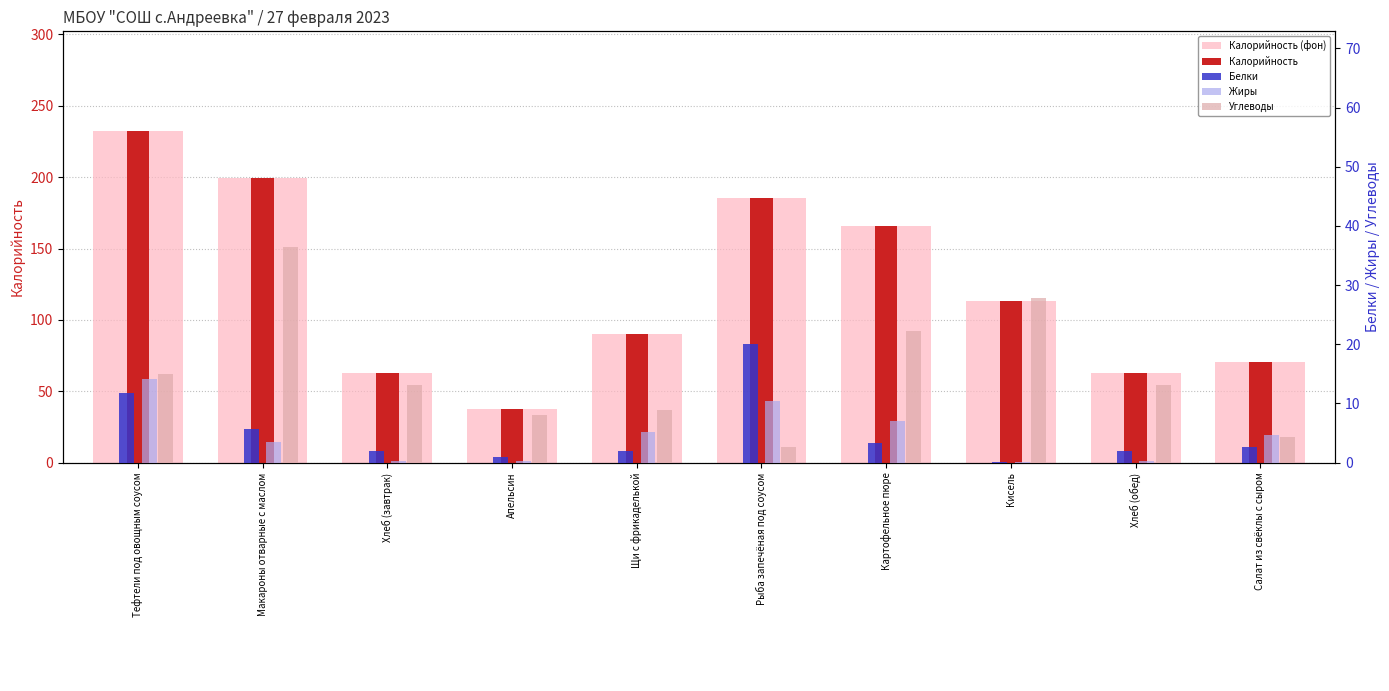

At which category is the sum across all series the highest?

Тефтели под овощным соусом